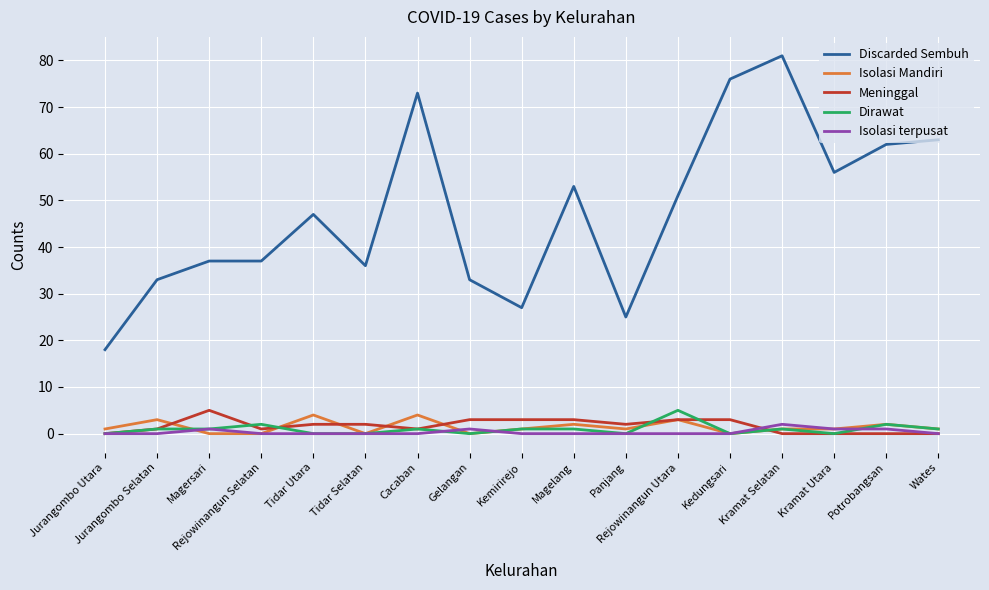

Is the value of Isolasi Mandiri at Wates greater than the value of Meninggal at Potrobangsan?

Yes